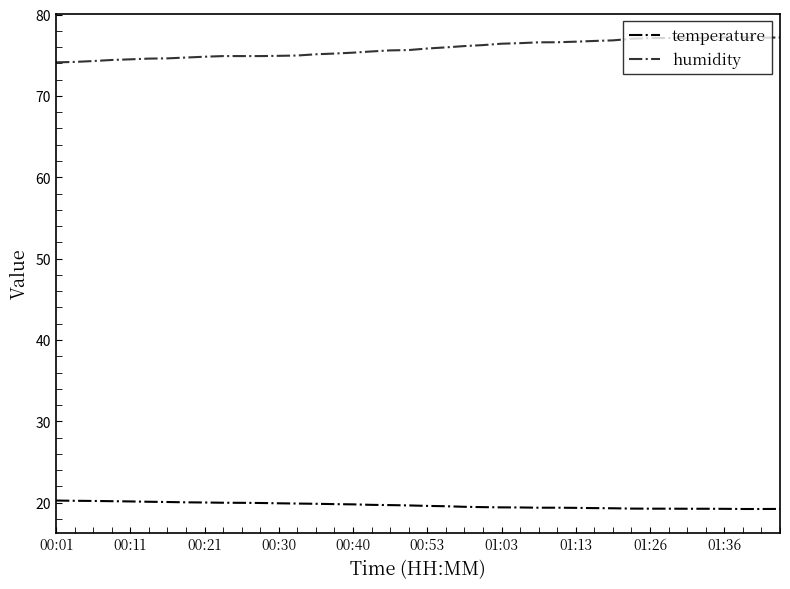

Which series has the largest total across all categories?

humidity